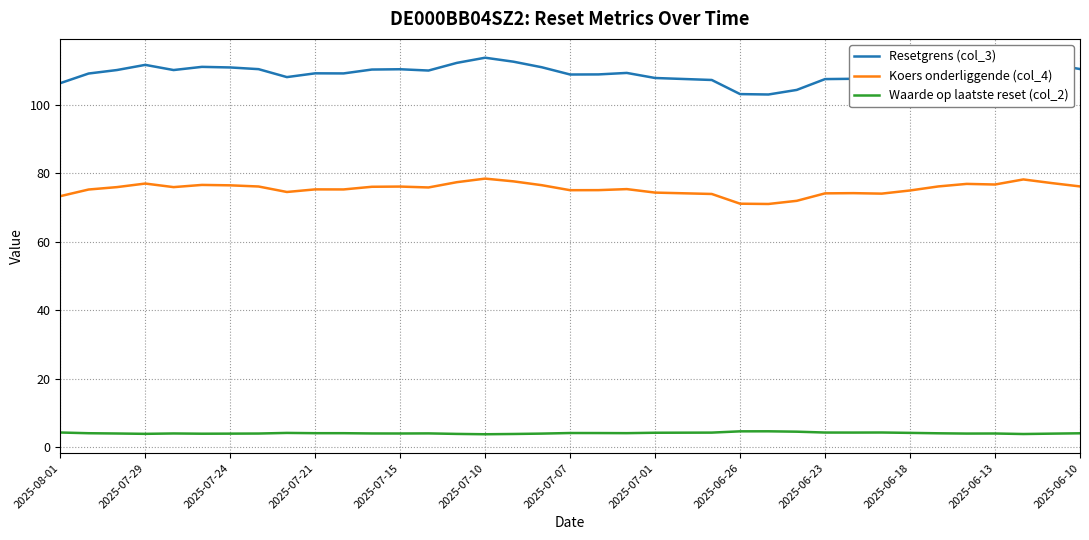

Which series has the largest range (max minus min)?

Resetgrens (col_3)